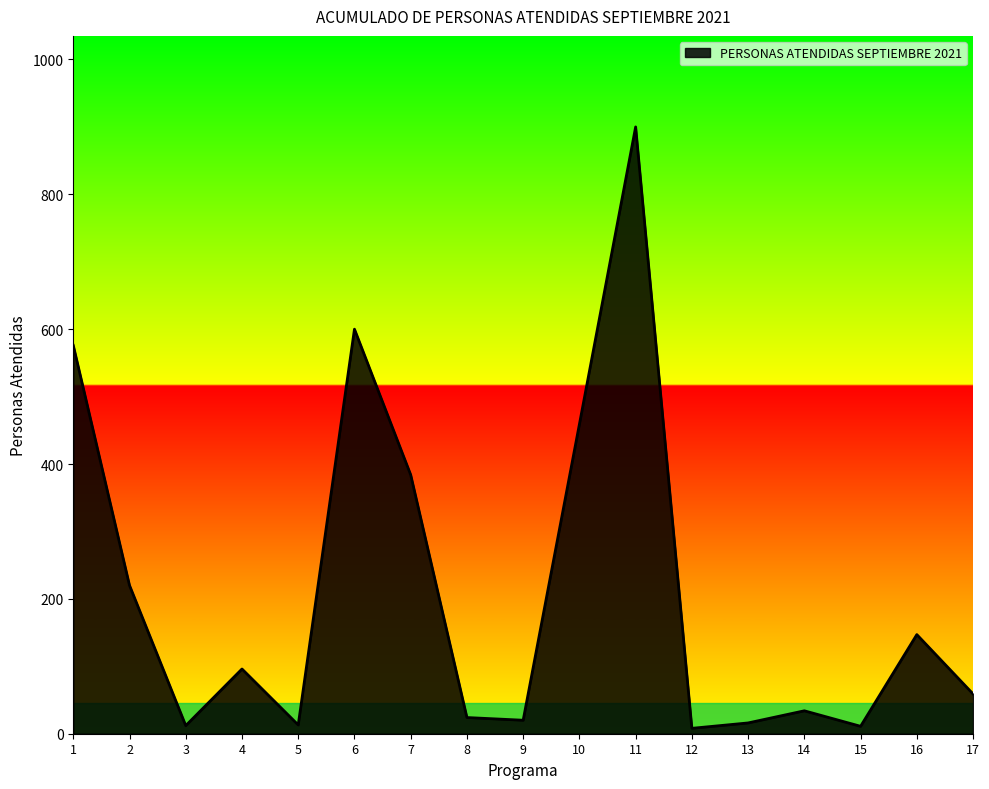

Is it true that the value at 10 is 459?

True